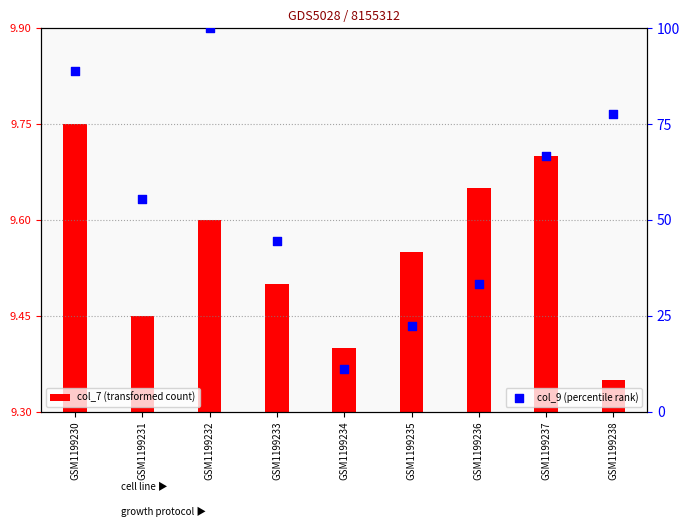

What are all the series names shown in the legend?

col_7 (transformed count), col_9 (percentile rank)